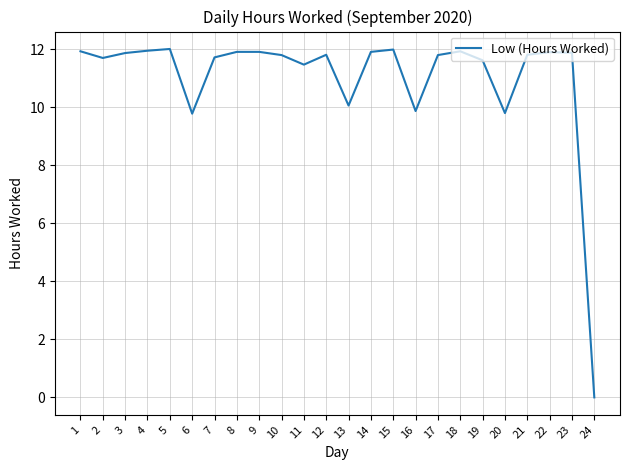

What is the change in value from 7 to 9?

+0.2